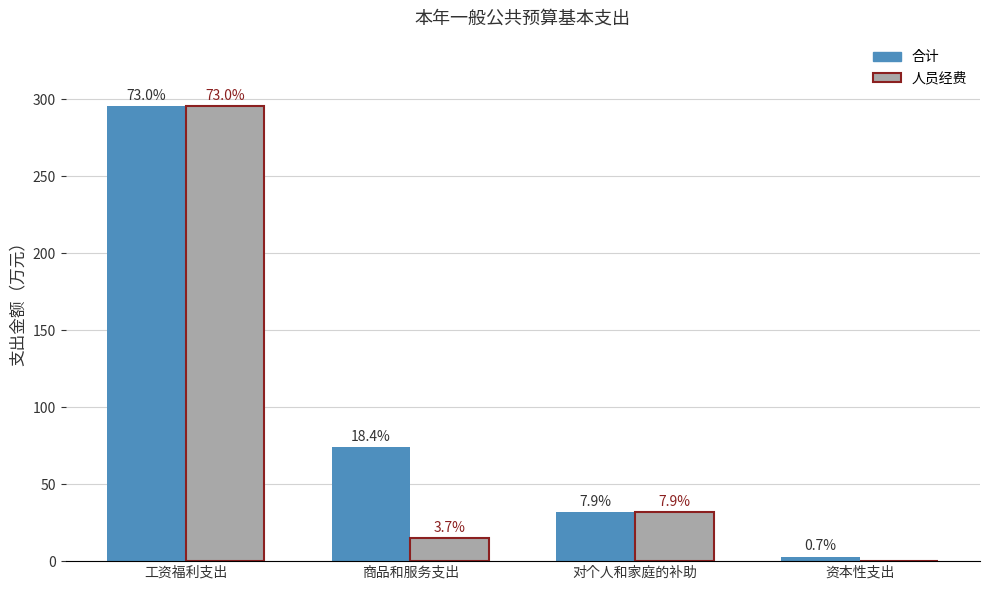

Between 商品和服务支出 and 对个人和家庭的补助, which is larger?

商品和服务支出